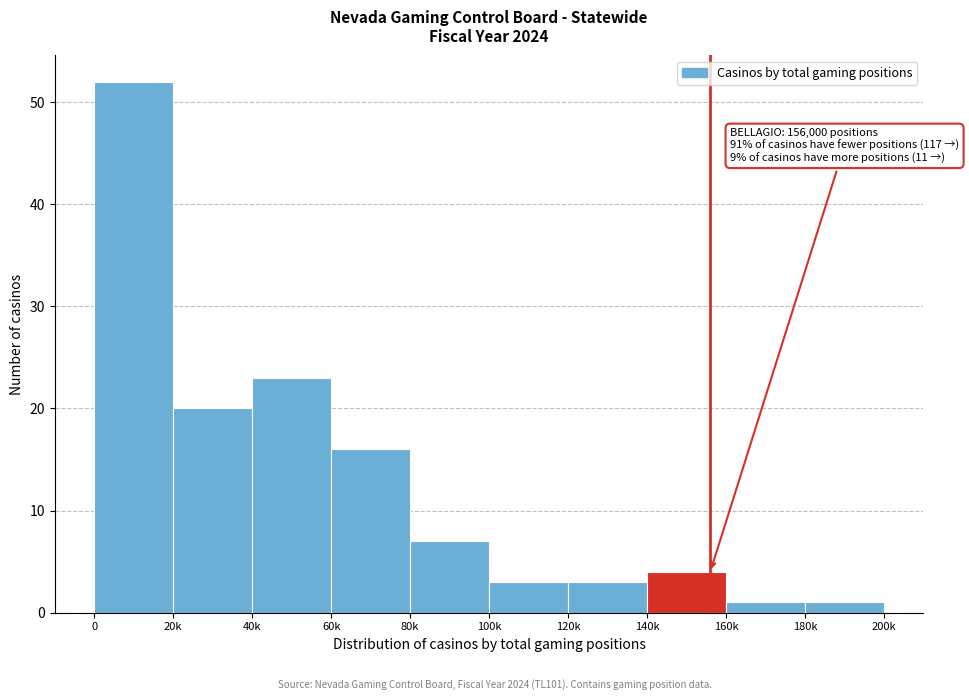

Reading left to right, what are all the values shown in this chart?

52	20	23	16	7	3	3	4	1	1